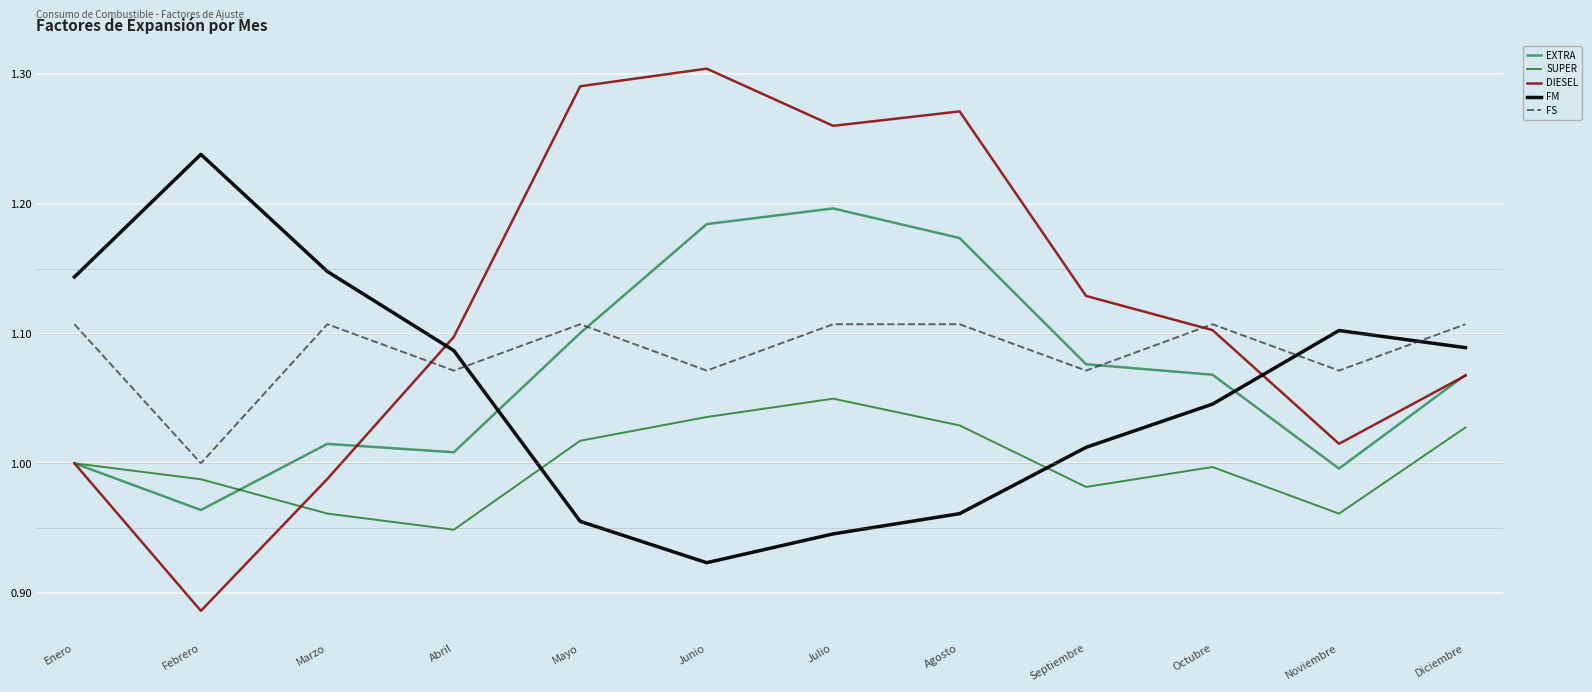

Which label corresponds to the largest value in the chart?

Junio